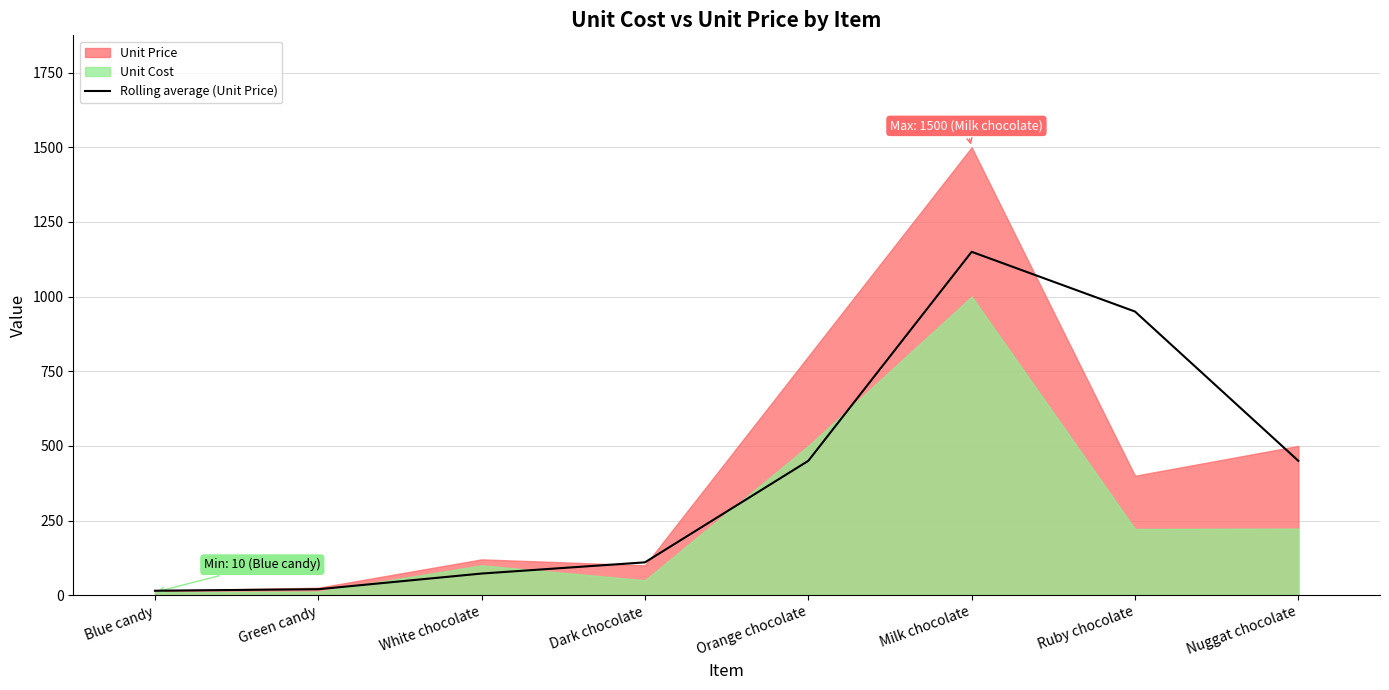

What is the sum of all values?

3217.5